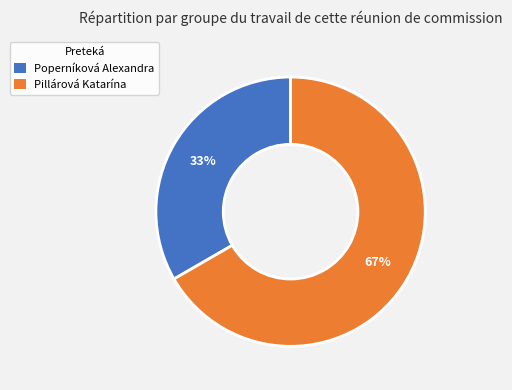

How many slices are in this pie chart?

2